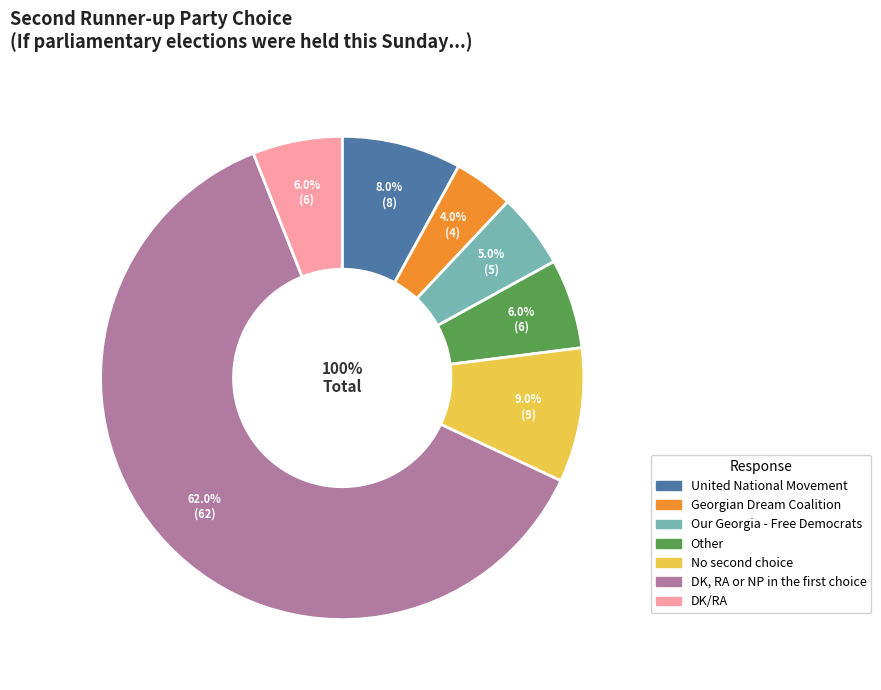

What percentage is the Other slice, to the nearest percent?

6%